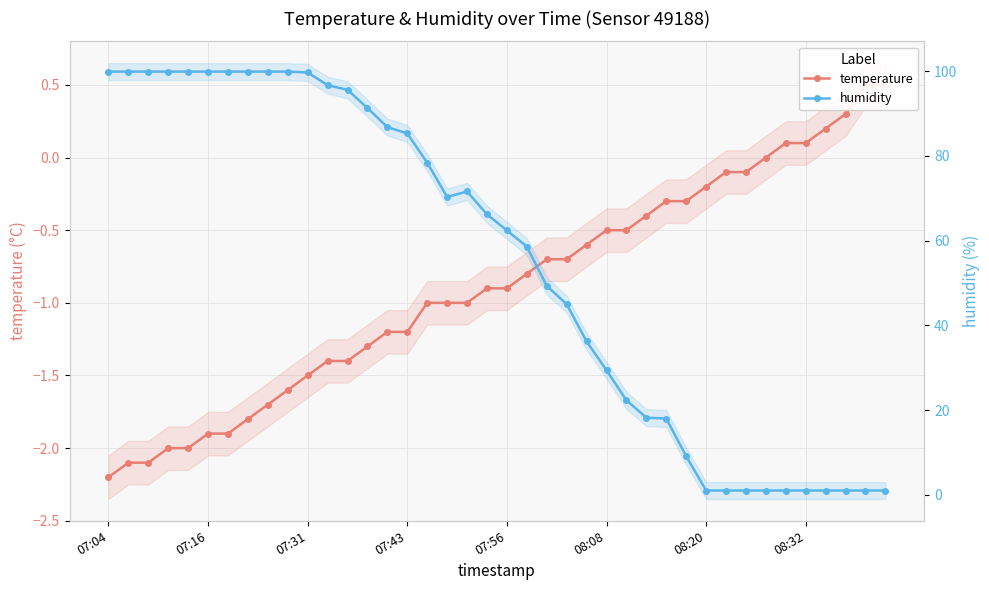

At which label does humidity reach its peak?

07:04